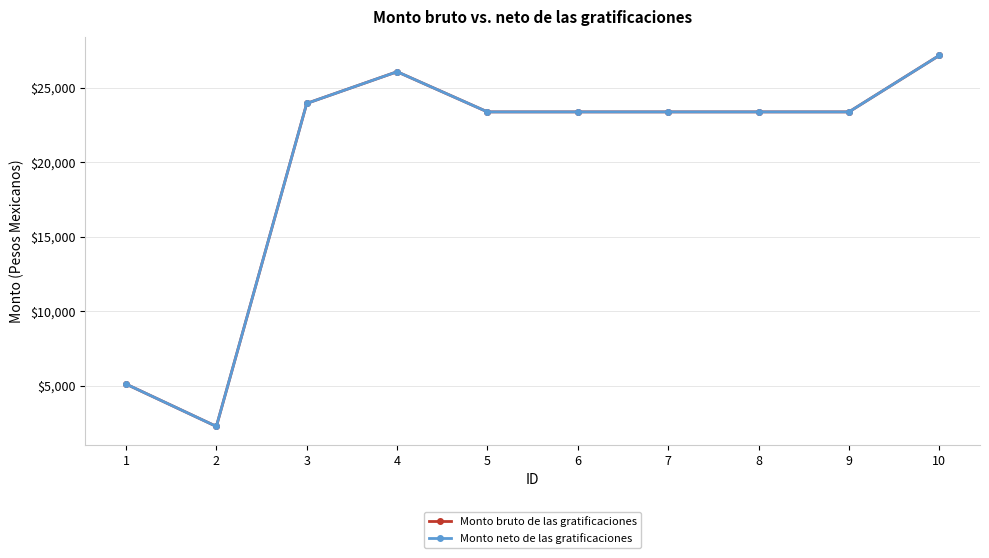

At which category does the chart reach its minimum across all series?

2